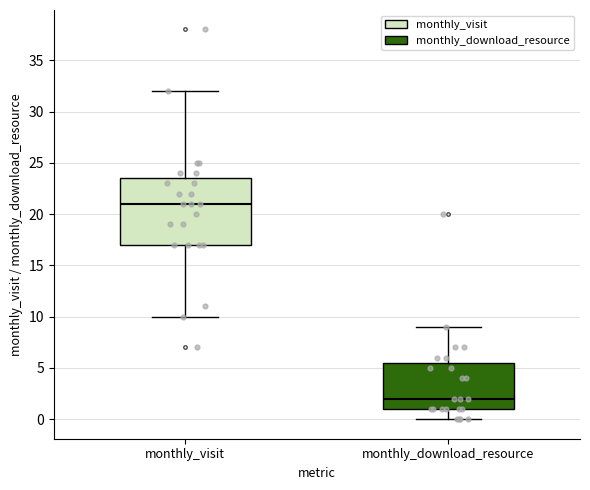

Where does the upper whisker of the box for monthly_download_resource end on the y-axis? The values are not printed on the chart, so give them approximately, as read against the axis.

9.0